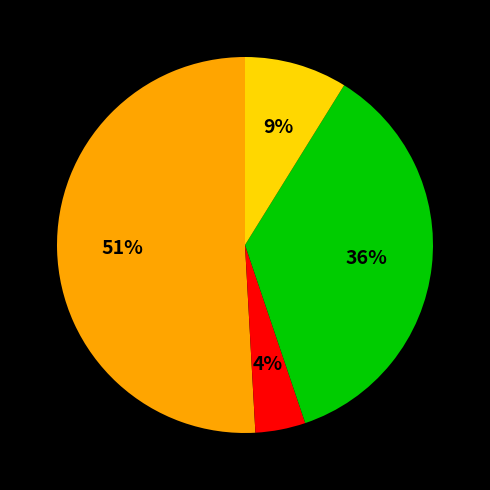

Is there a majority slice in this chart?

Yes